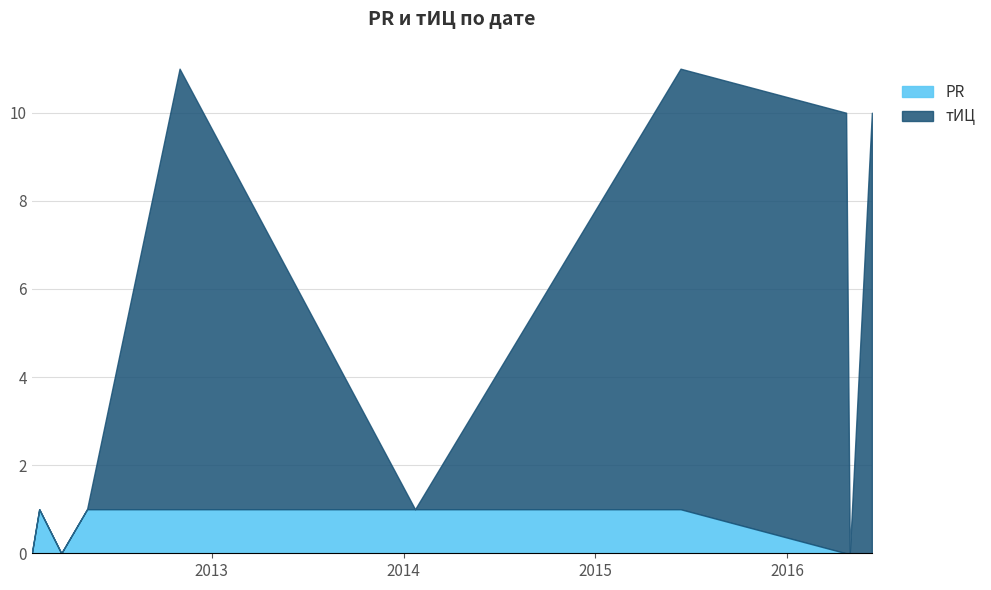

In PR, how many points are higher than both neighbors (excluding endpoints)?

1